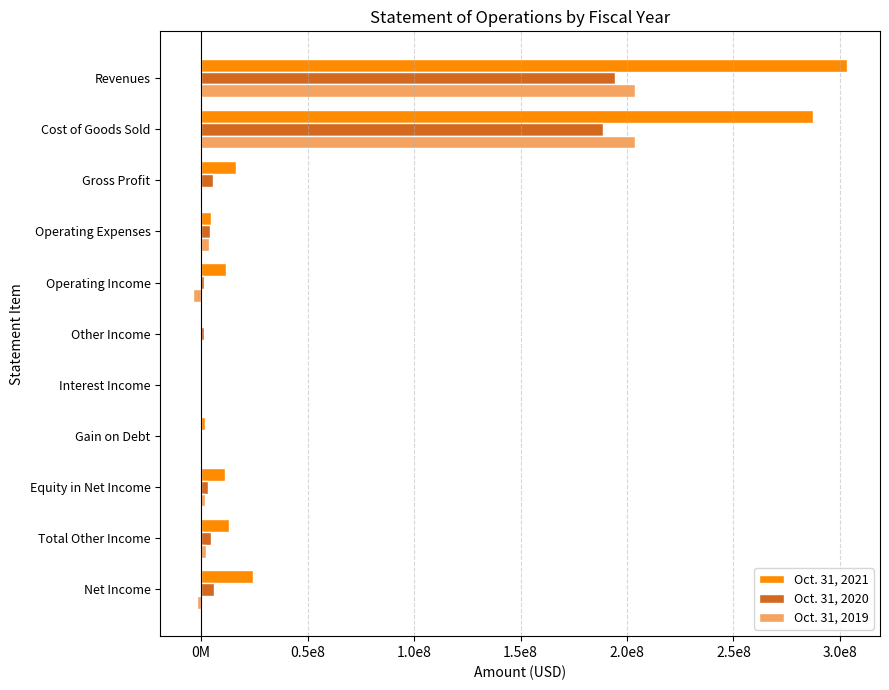

What are all the series names shown in the legend?

Oct. 31, 2021, Oct. 31, 2020, Oct. 31, 2019